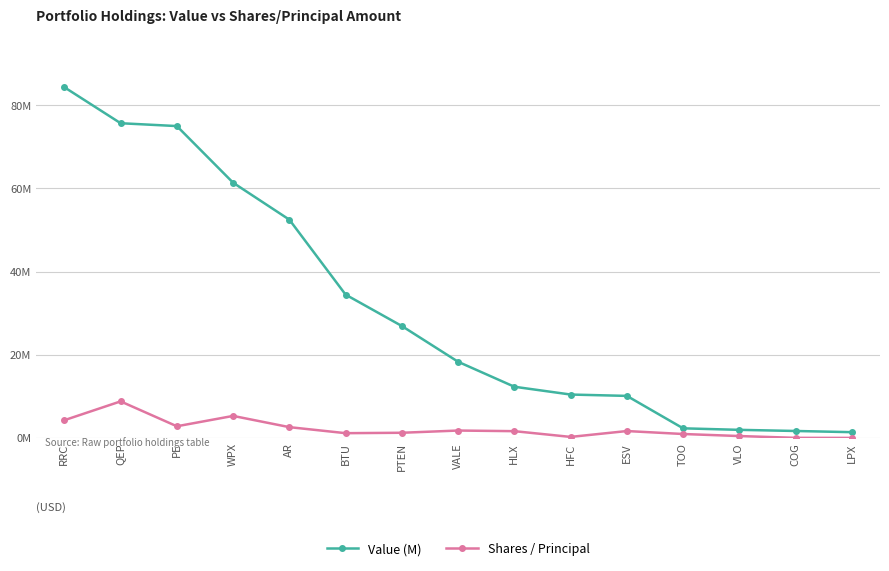

Reading left to right, extract all data points from this chart.

Value (M): 84330000	75680000	74996000	61383000	52498000	34484000	26940000	18348000	12348000	10473000	10149000	2353000	1988000	1717000	1430000
Shares / Principal: 4309153	8830825	2847247	5337663	2638081	1188700	1286519	1822056	1670968	291168	1700000	988521	500000	64200	52800